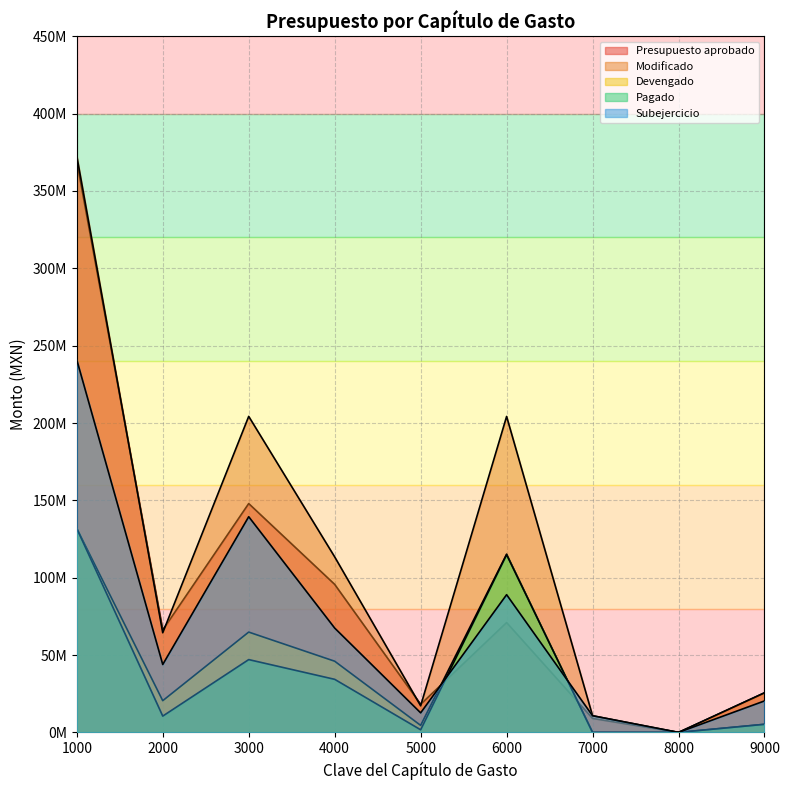

Where does the Modificado series first go above 64411628?

1000